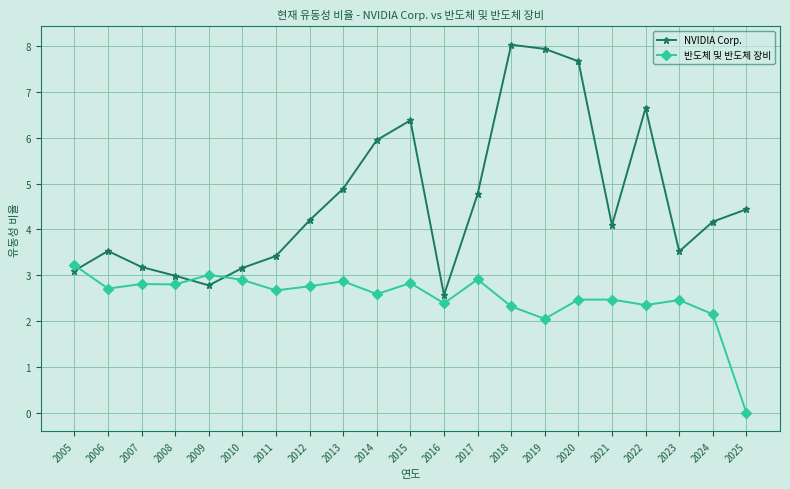

Which series ends up on top after the final intersection of NVIDIA Corp. and 반도체 및 반도체 장비?

NVIDIA Corp.